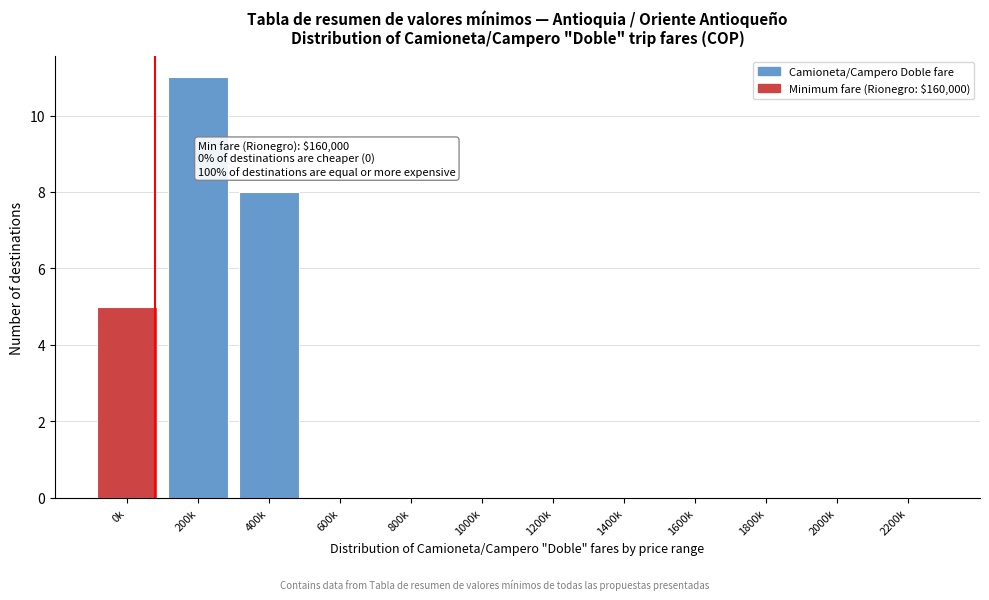

Reading left to right, list all the values displayed in this chart.

0k=5	200k=11	400k=8	600k=0	800k=0	1000k=0	1200k=0	1400k=0	1600k=0	1800k=0	2000k=0	2200k=0